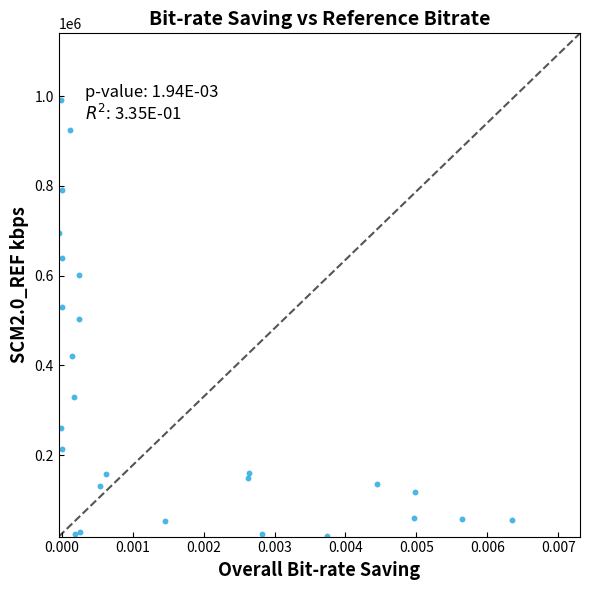

What is the range of Y values (max minus min)?

971133.9